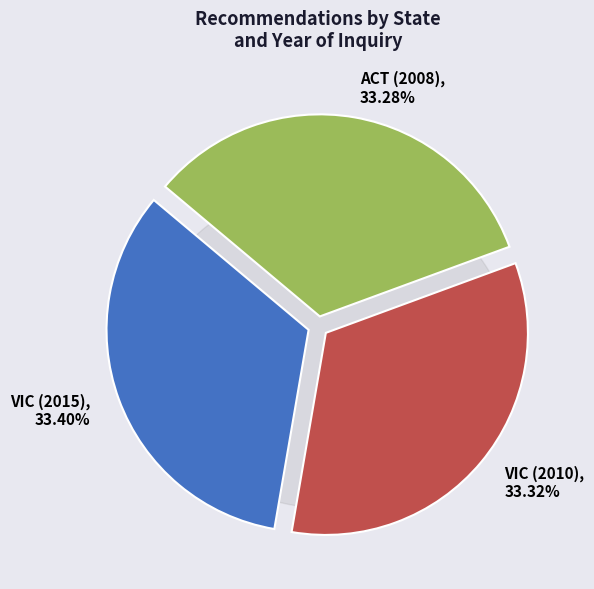

To the nearest percent, what is the combined percentage of VIC (2010) and VIC (2015)?

67%